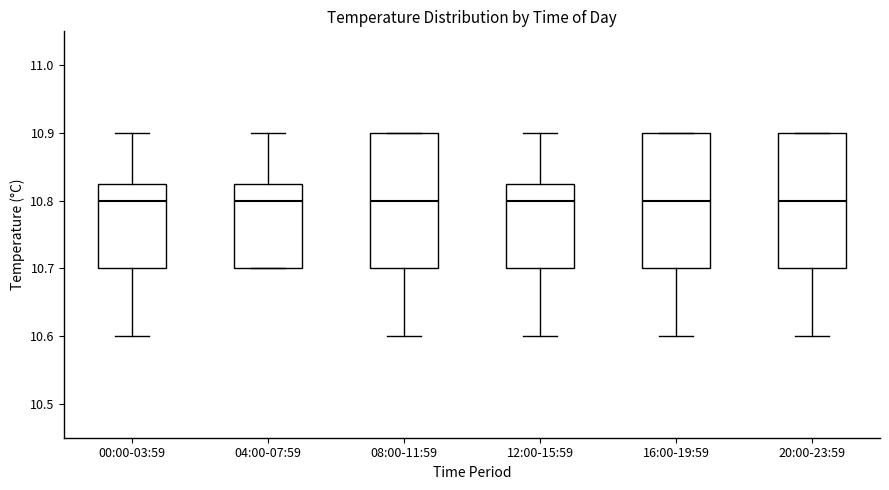

Reading left to right, transcribe this box plot: for each box, give where its median line is, the range the box spans, and where its two whiskers end, as read against the y-axis. The values are not printed on the chart, so give them approximately, as read against the axis.

00:00-03:59: median 10.80, box 10.70 to 10.83, whiskers 10.60 to 10.90
04:00-07:59: median 10.80, box 10.70 to 10.83, whiskers 10.70 to 10.90
08:00-11:59: median 10.80, box 10.70 to 10.90, whiskers 10.60 to 10.90
12:00-15:59: median 10.80, box 10.70 to 10.83, whiskers 10.60 to 10.90
16:00-19:59: median 10.80, box 10.70 to 10.90, whiskers 10.60 to 10.90
20:00-23:59: median 10.80, box 10.70 to 10.90, whiskers 10.60 to 10.90